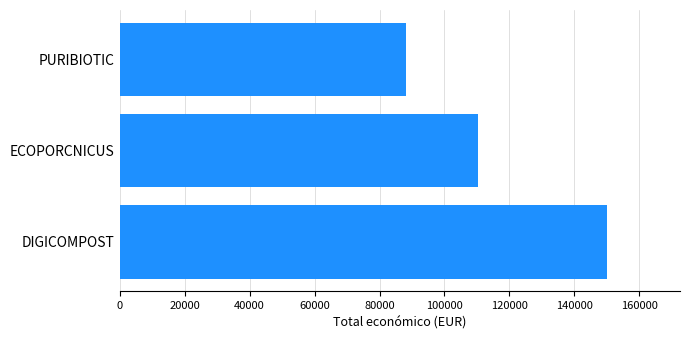

How many bars are there in total?

3